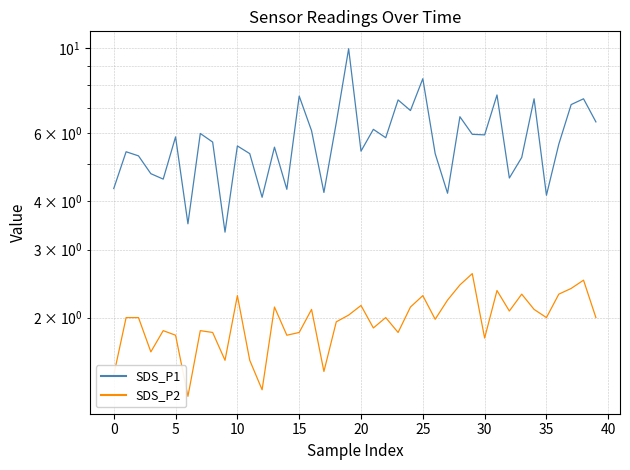

Which series has the widest spread of values?

SDS_P1